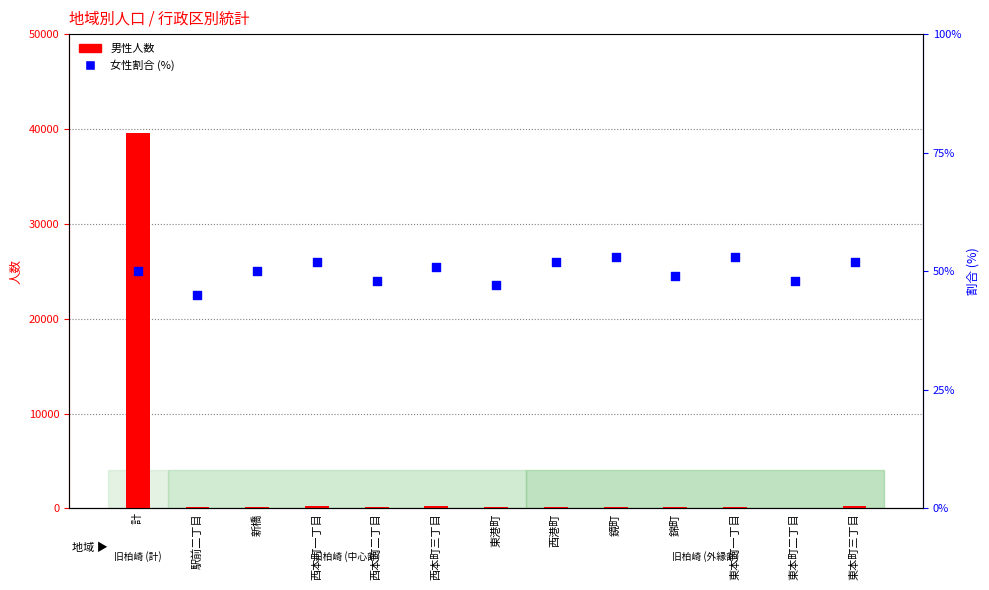

Is the value of 男性人数 at 東本町三丁目 greater than the value of 女性割合 (%) at 鏡町?

Yes